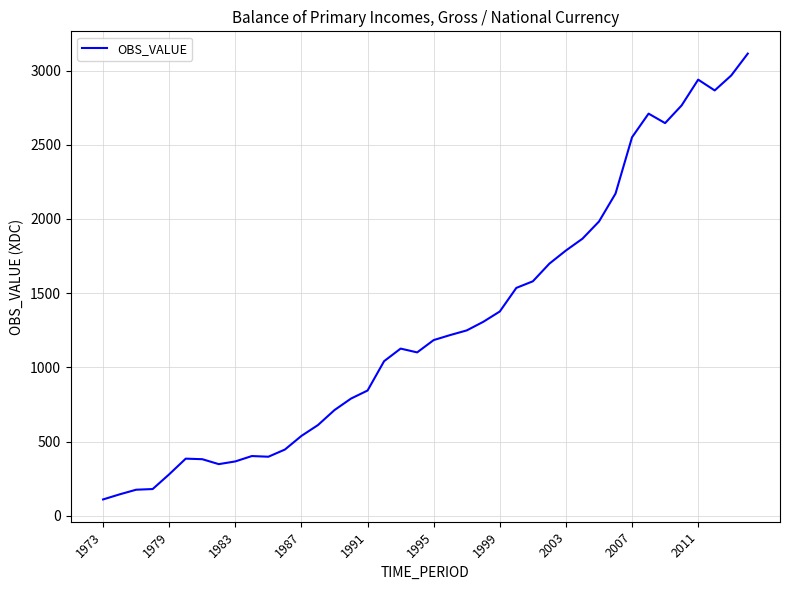

What is the smallest value displayed?

110.9